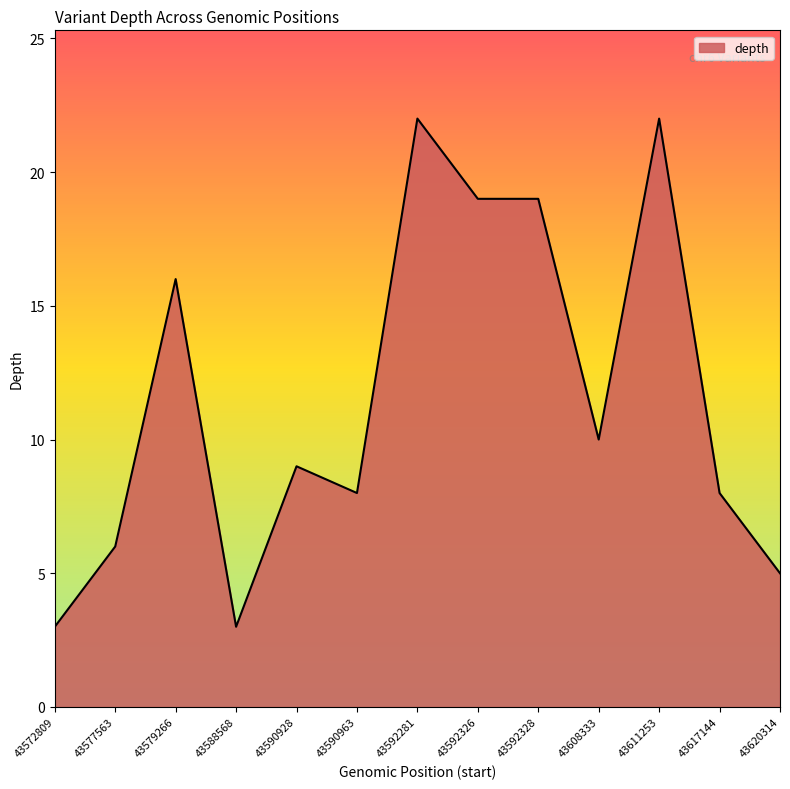

Reading left to right, extract all data points from this chart.

43572809=3	43577563=6	43579266=16	43588568=3	43590928=9	43590963=8	43592281=22	43592326=19	43592328=19	43608333=10	43611253=22	43617144=8	43620314=5